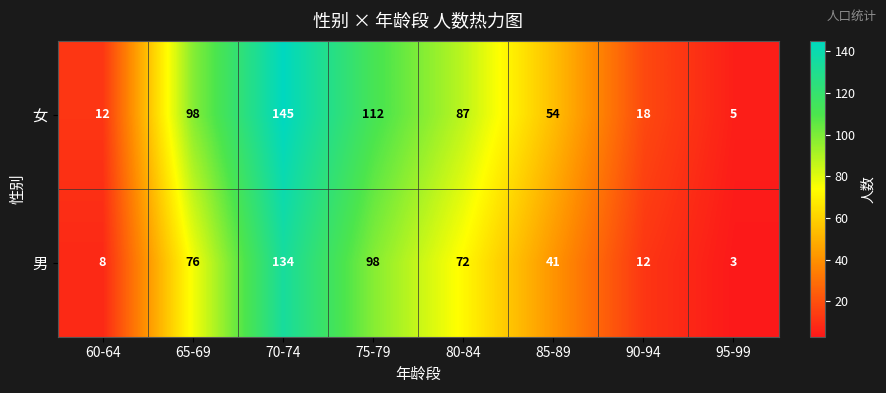

What is the total value across all series at 90-94?

30